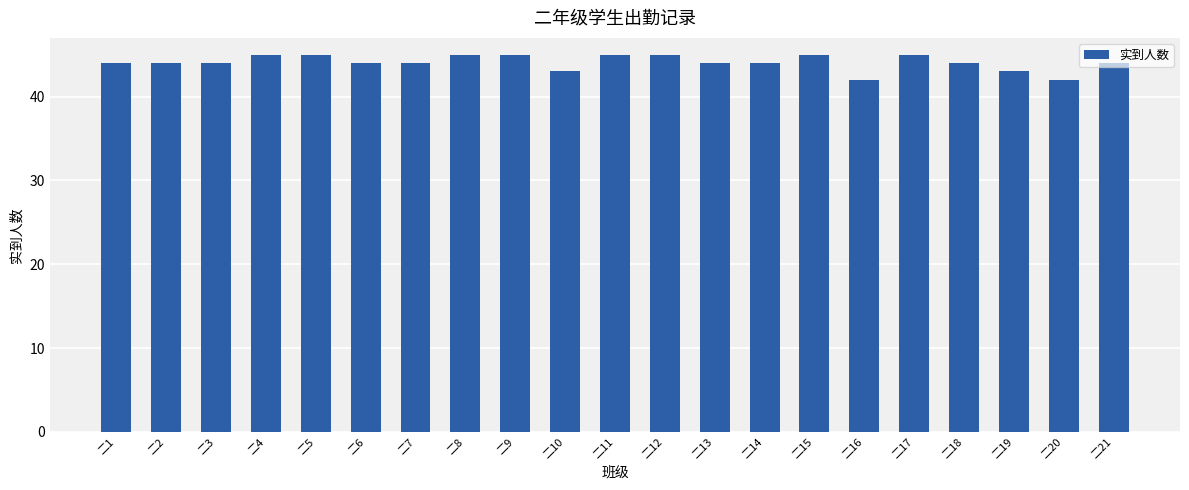

What is the value of the 20th bar from the left?

42